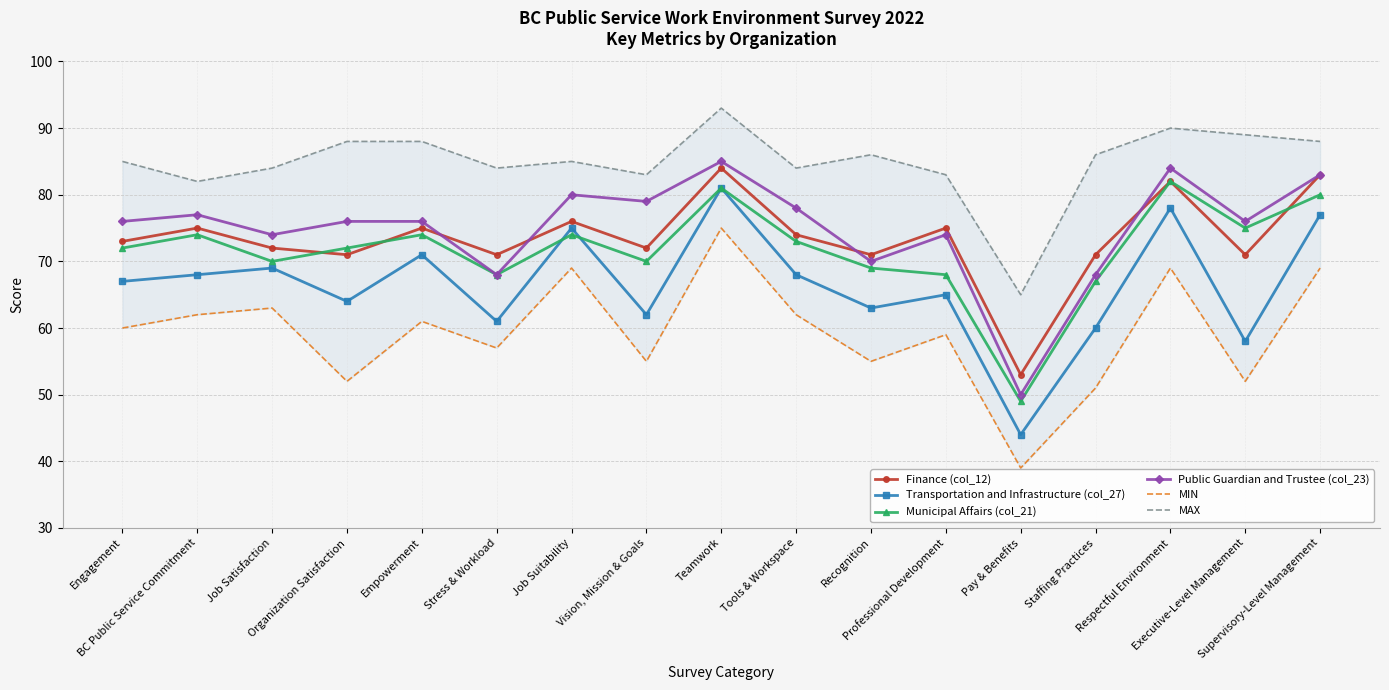

Rank the categories by MAX value from highest to lowest.

Teamwork, Respectful Environment, Executive-Level Management, Organization Satisfaction, Empowerment, Supervisory-Level Management, Recognition, Staffing Practices, Engagement, Job Suitability, Job Satisfaction, Stress & Workload, Tools & Workspace, Vision, Mission & Goals, Professional Development, BC Public Service Commitment, Pay & Benefits